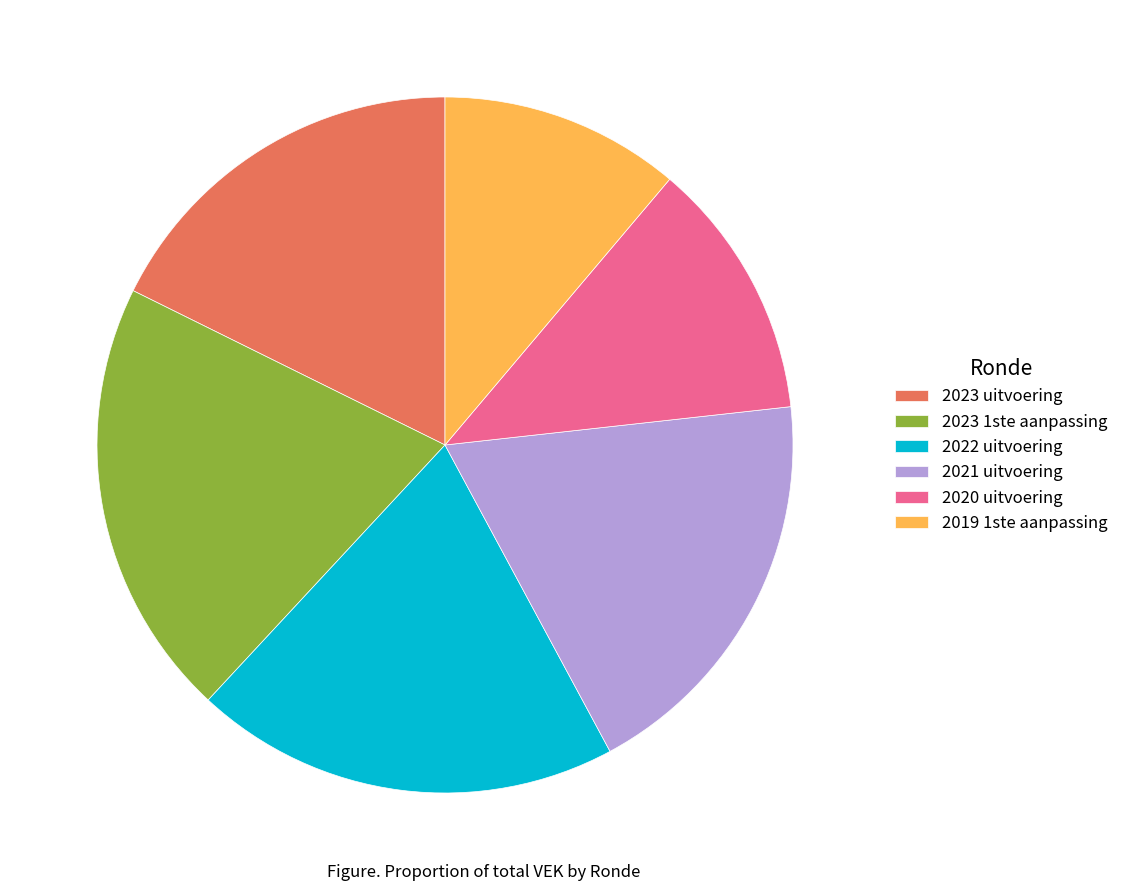

Do 2021 uitvoering and 2023 1ste aanpassing together represent more than half of the pie?

No